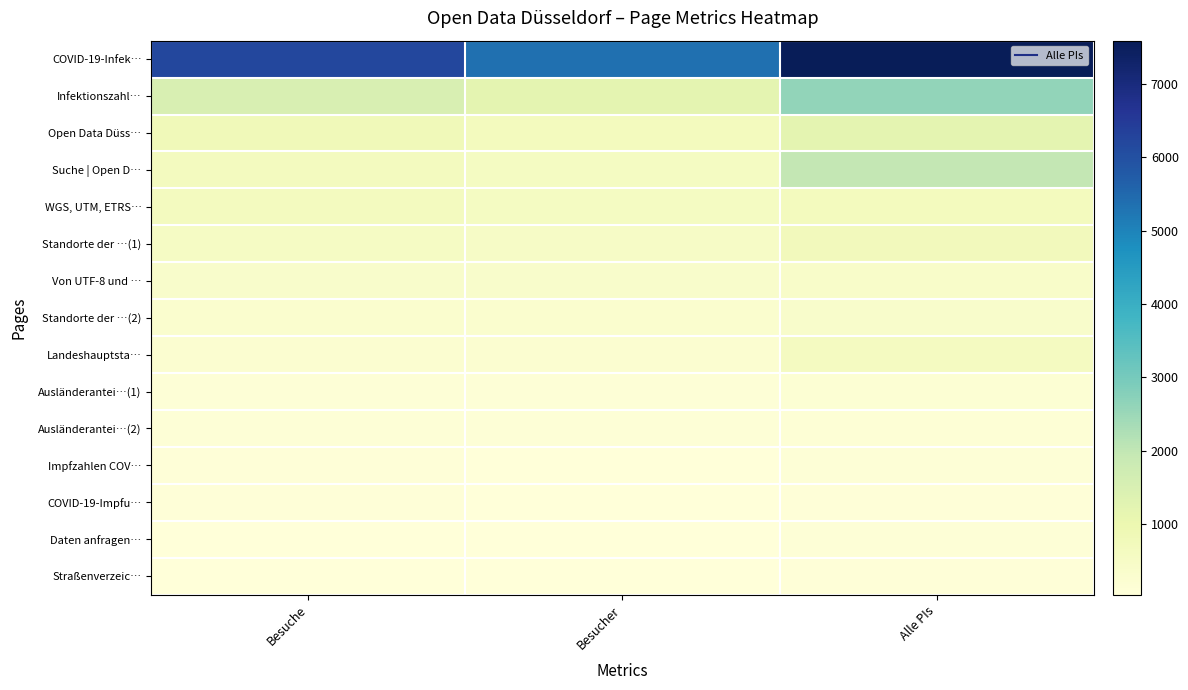

Which category has the lowest value across all series?

Besucher